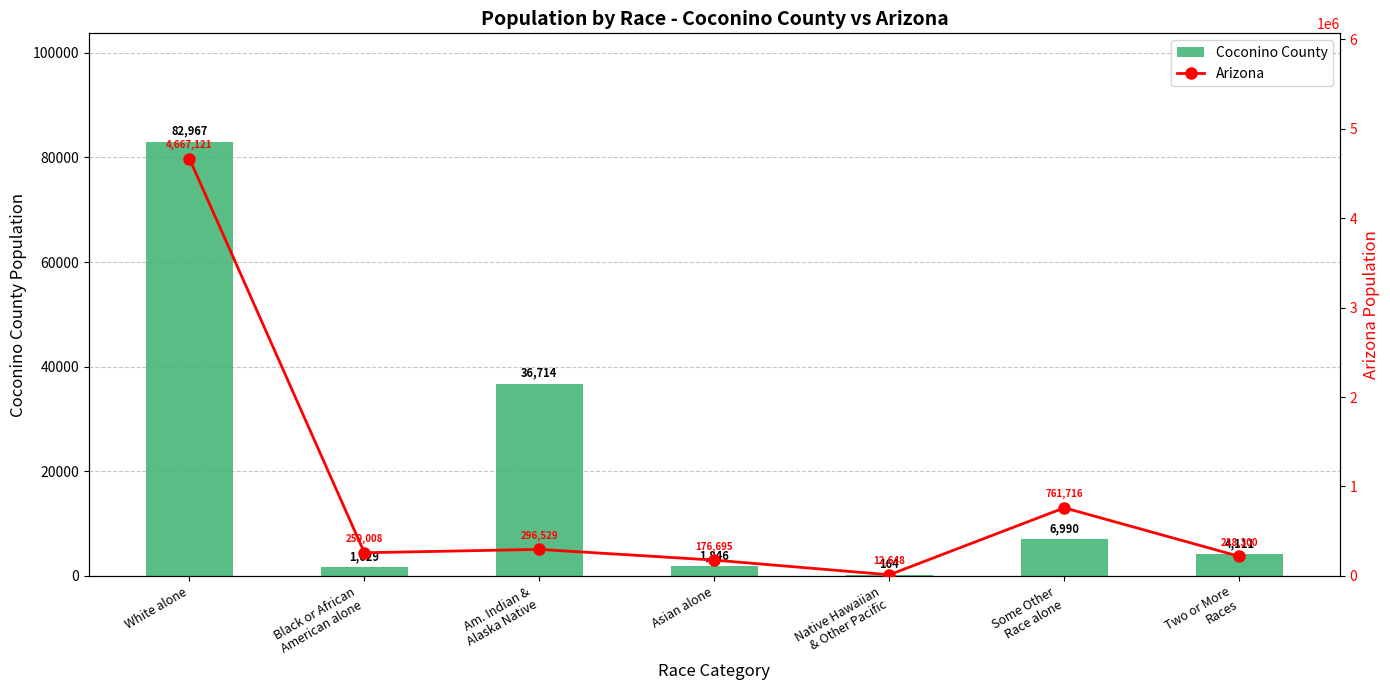

What is the difference between the maximum and minimum values in the Arizona series?

4654473